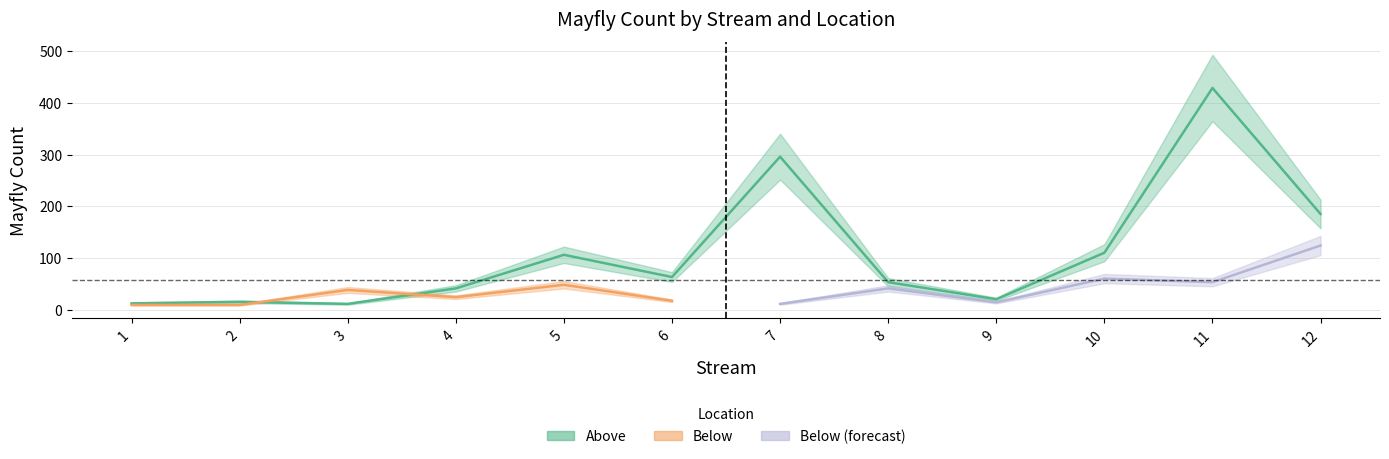

Reading left to right, list all the values displayed in this chart.

1=12	2=15	3=11	4=41	5=106	6=63	7=296	8=53	9=20	10=110	11=429	12=185